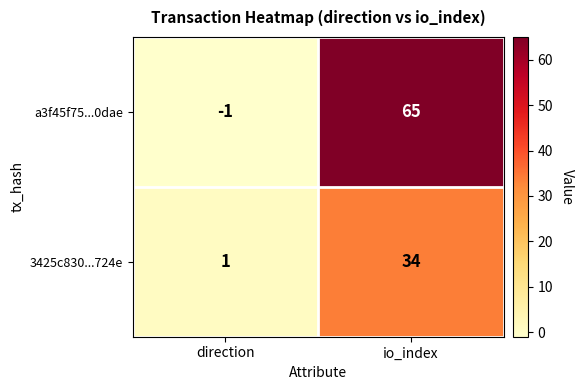

The a3f45f75...0dae series shows 65 at io_index. True or false?

True